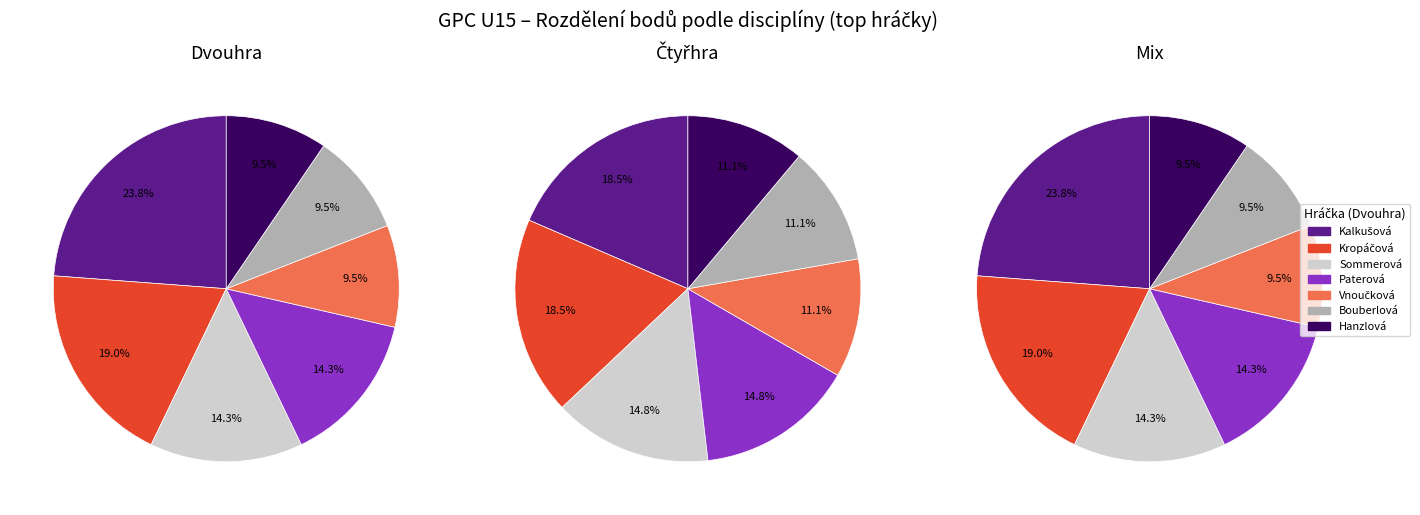

Does Bouberlová account for over 50% of the chart?

No